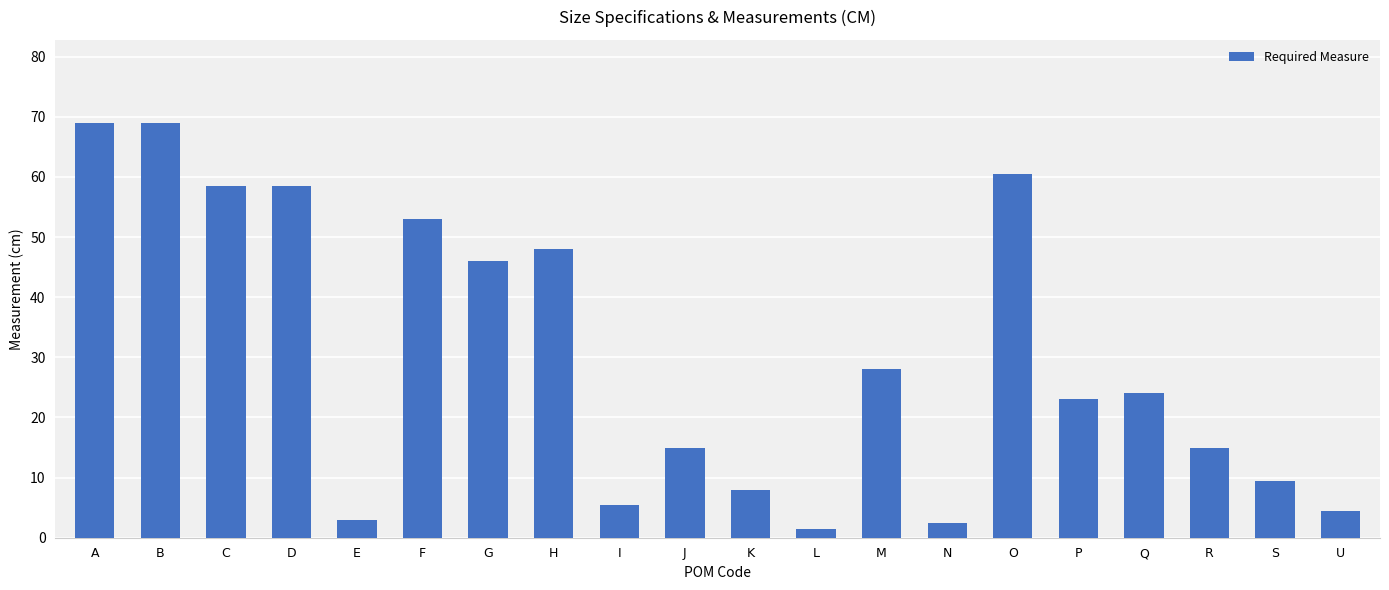

True or false: the data shows 46.0 at G.

True